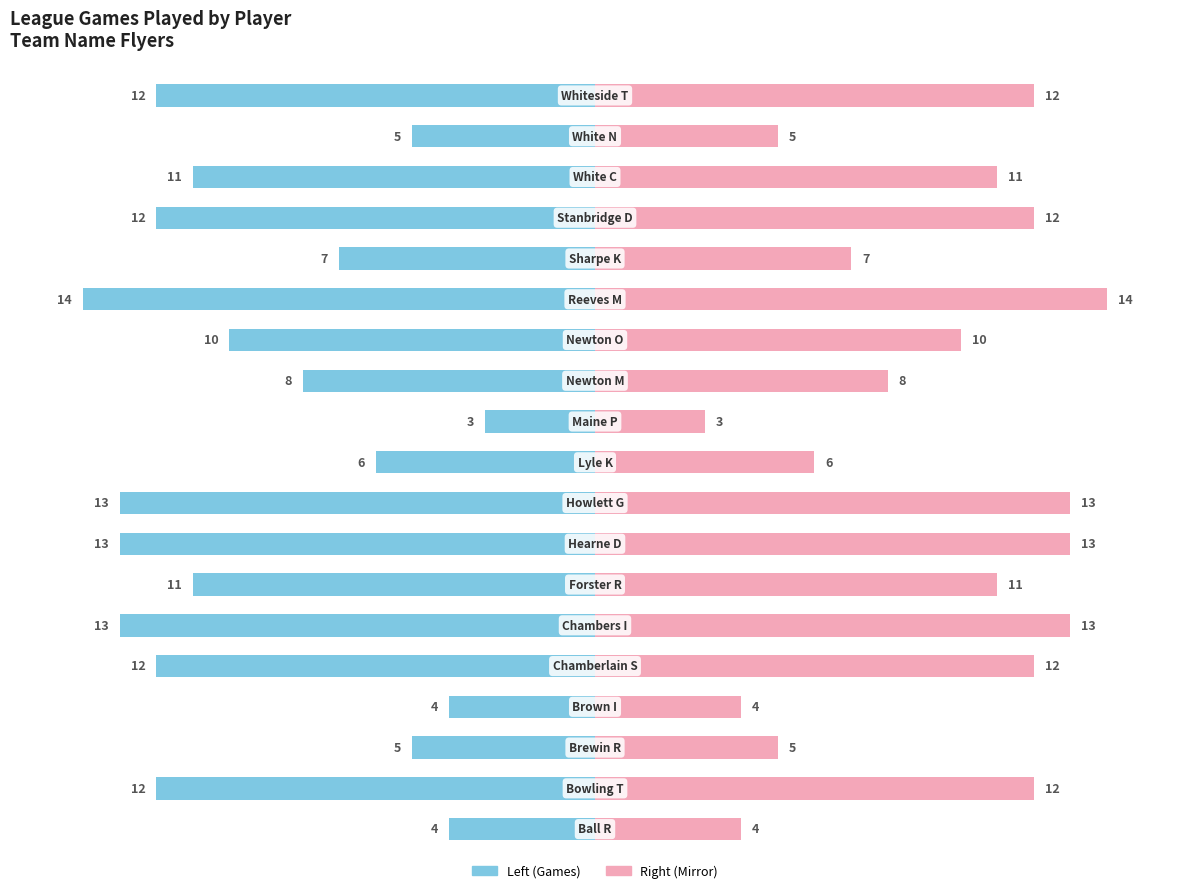

Between Lyle K and Brewin R, which is larger?

Lyle K